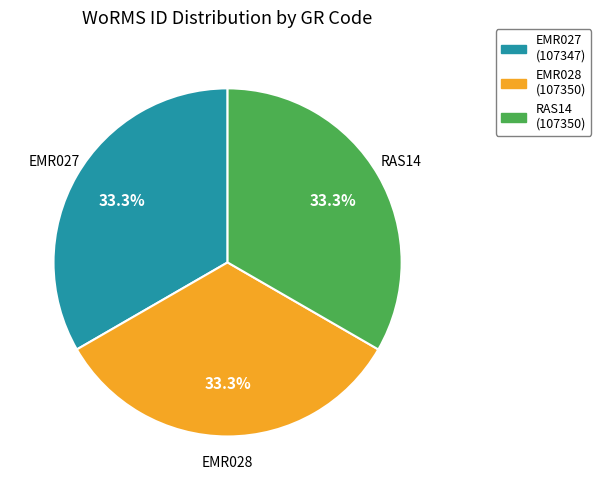

The RAS14 slice represents 33% of the pie. True or false?

True